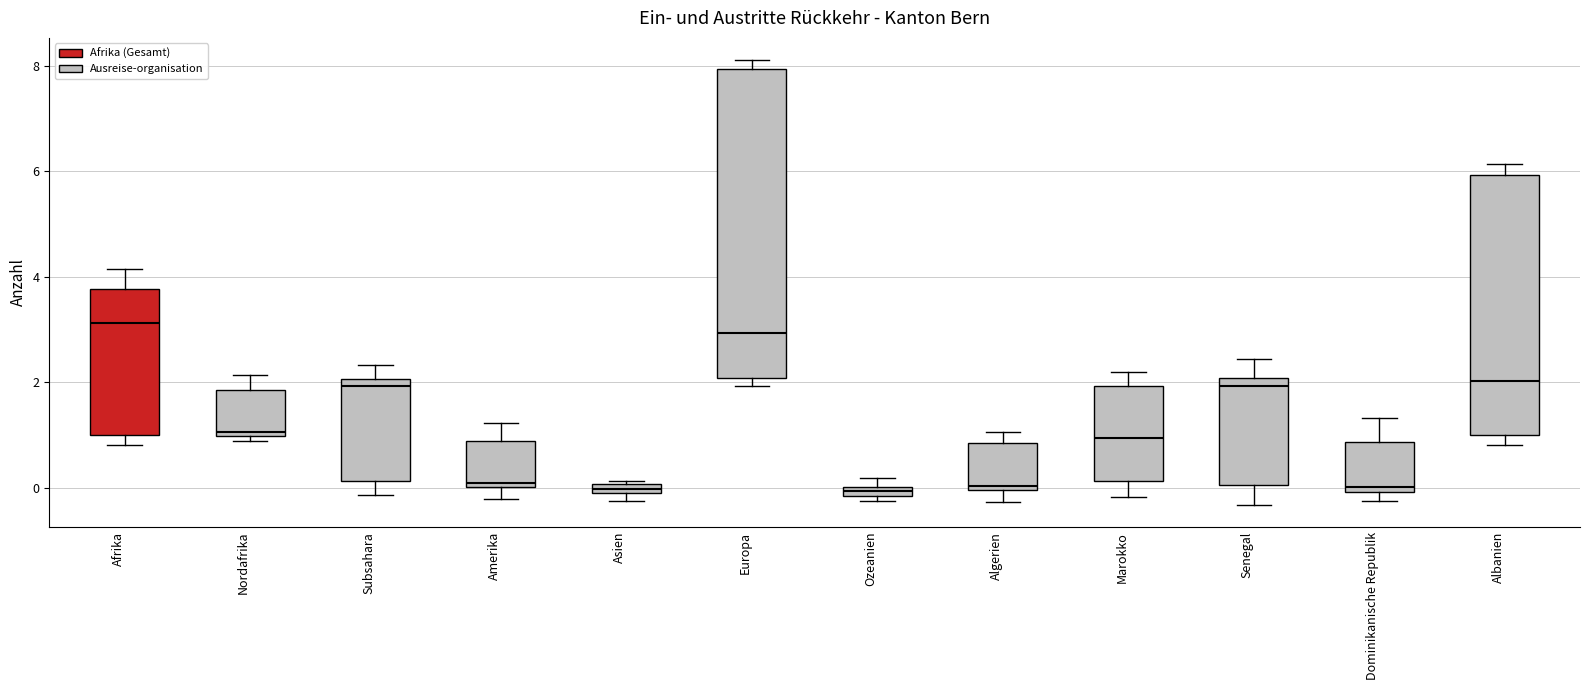

Where does the lower whisker of the box for Senegal end on the y-axis? The values are not printed on the chart, so give them approximately, as read against the axis.

-0.4